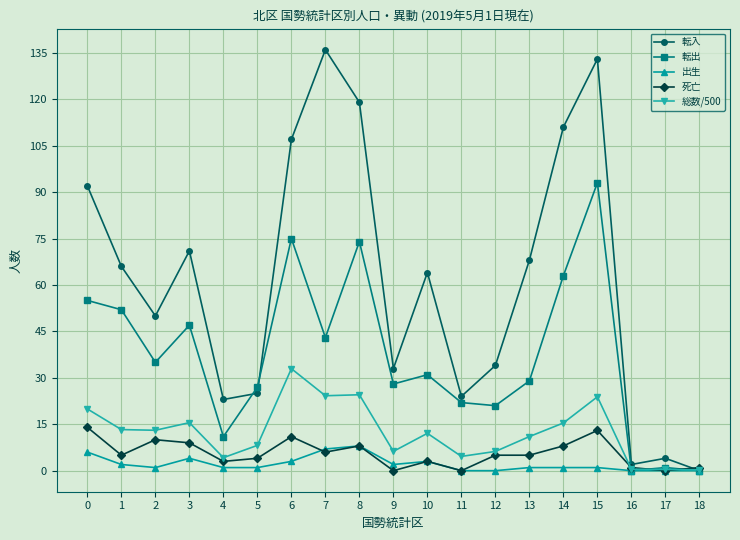

The value of 死亡 at 0 is 14.0. True or false?

True